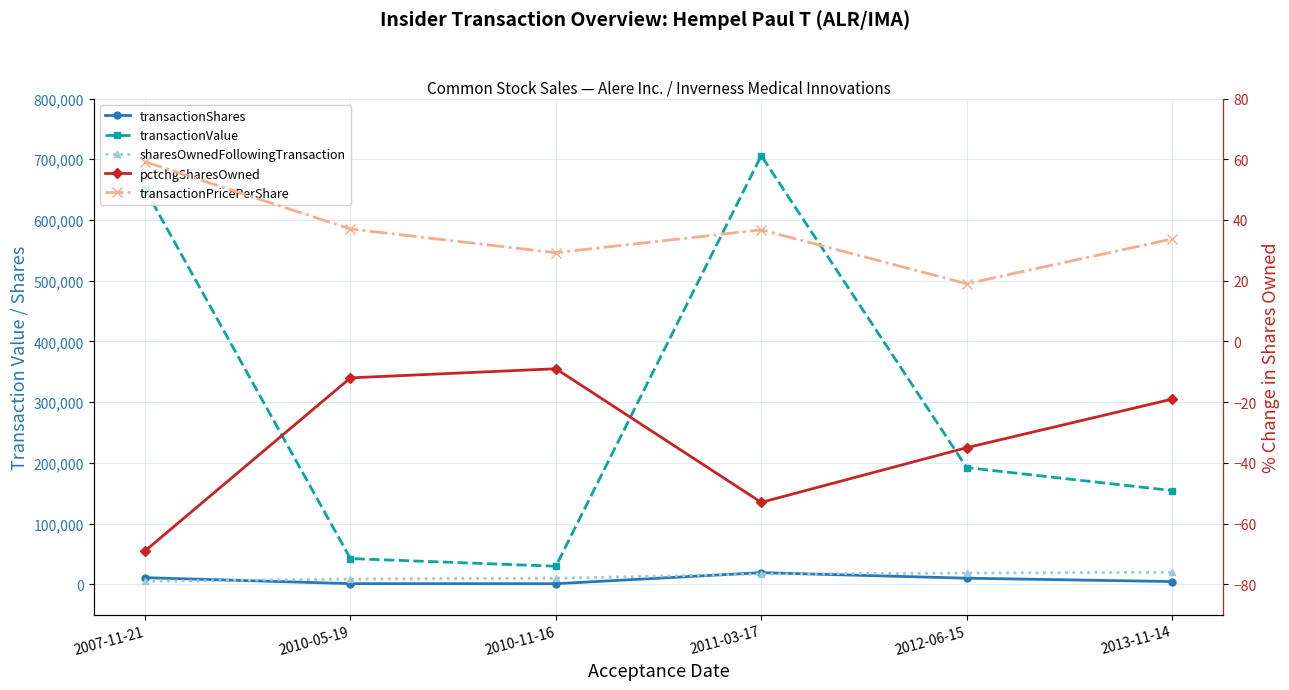

What is the difference between the highest and lowest values at 2012-06-15?

192236.0